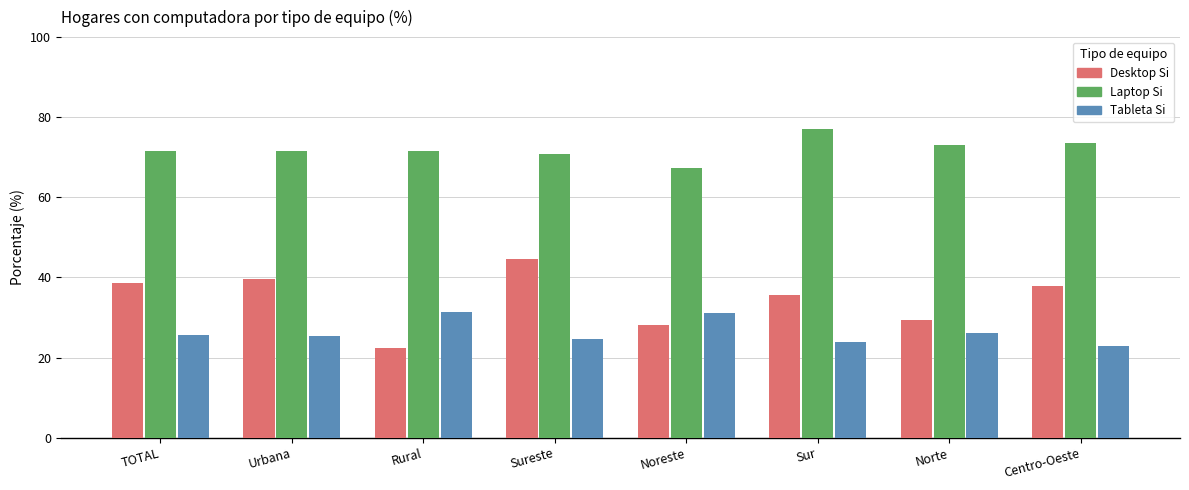

What is the difference between the second highest and minimum values in the Desktop Si series?

17.2